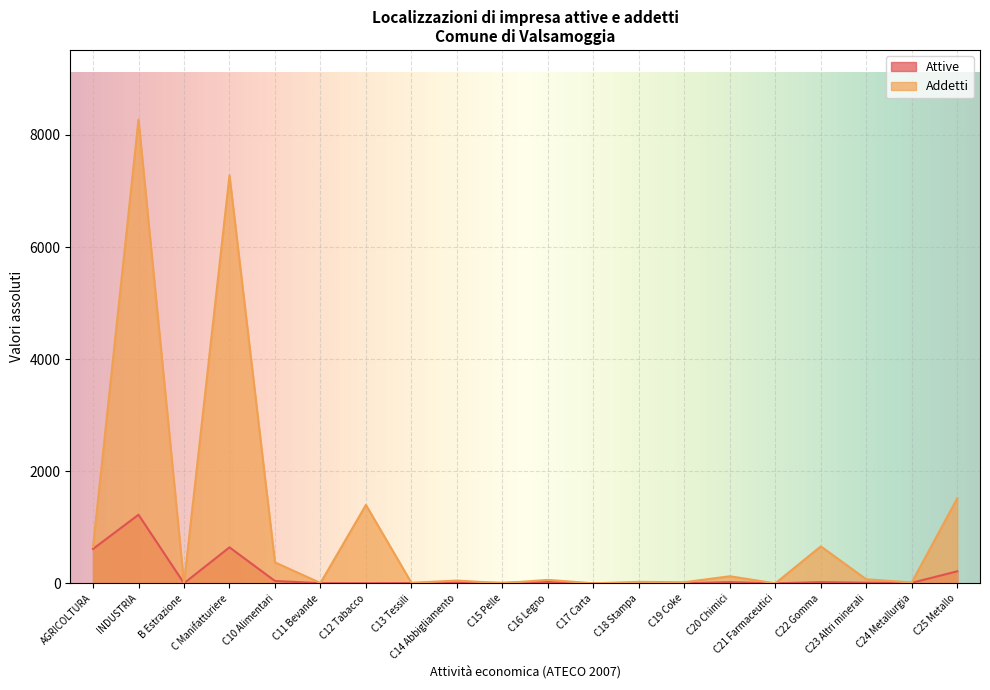

Is the value of Addetti at C Manifatturiere greater than the value of Attive at C22 Gomma?

Yes